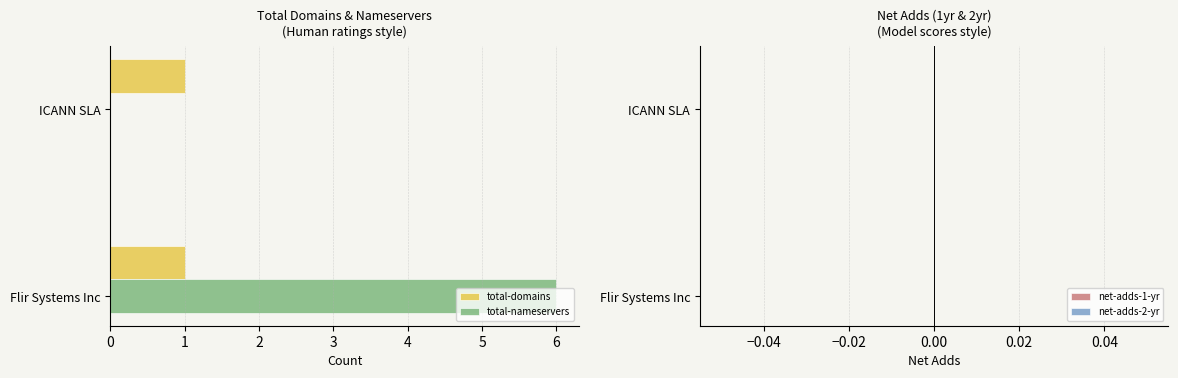

What is the sum of all total-nameservers values?

6